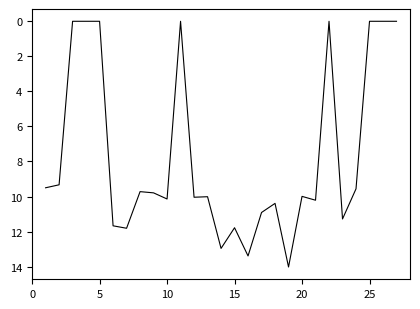

What is the maximum value shown in the chart?

14.0